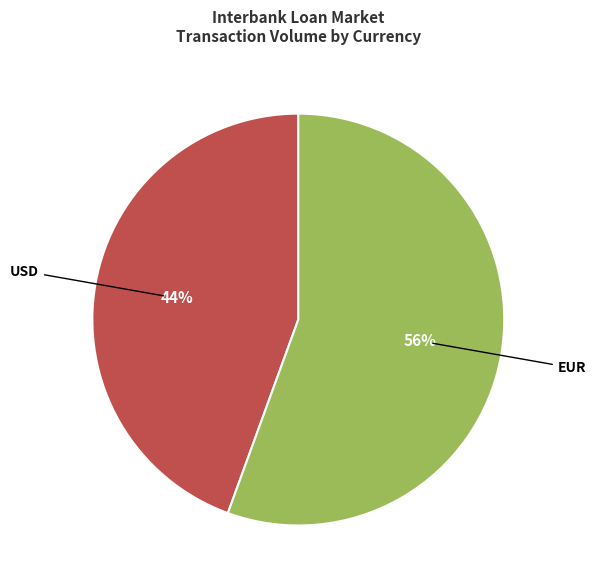

To the nearest percent, what is the average slice percentage?

50%